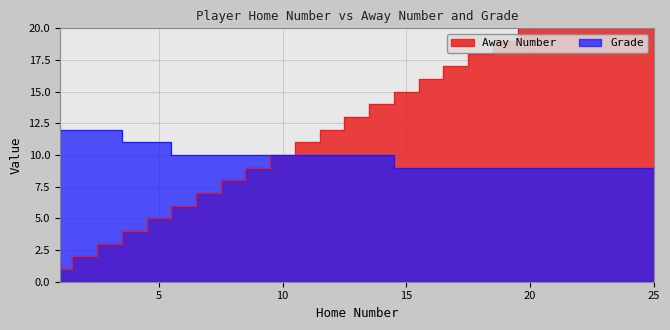

How many values in the Grade series exceed 10?

5